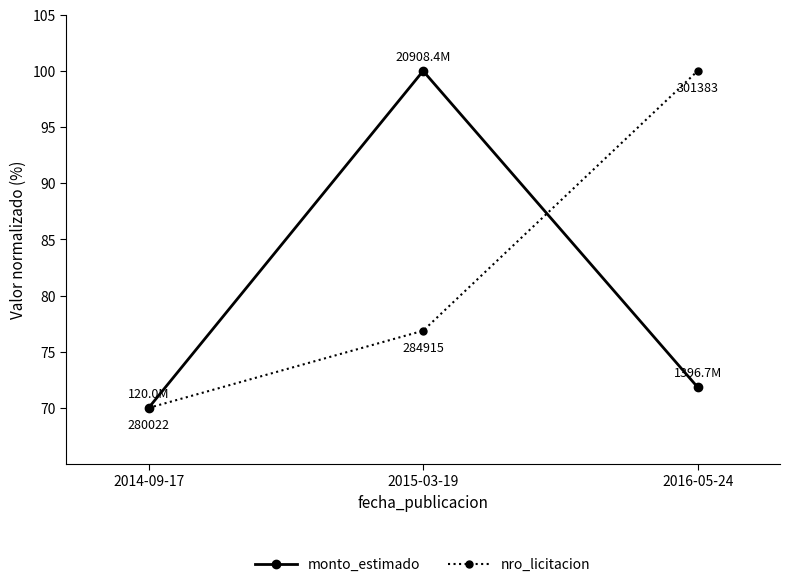

Read the monto_estimado value at 2015-03-19.

100.0